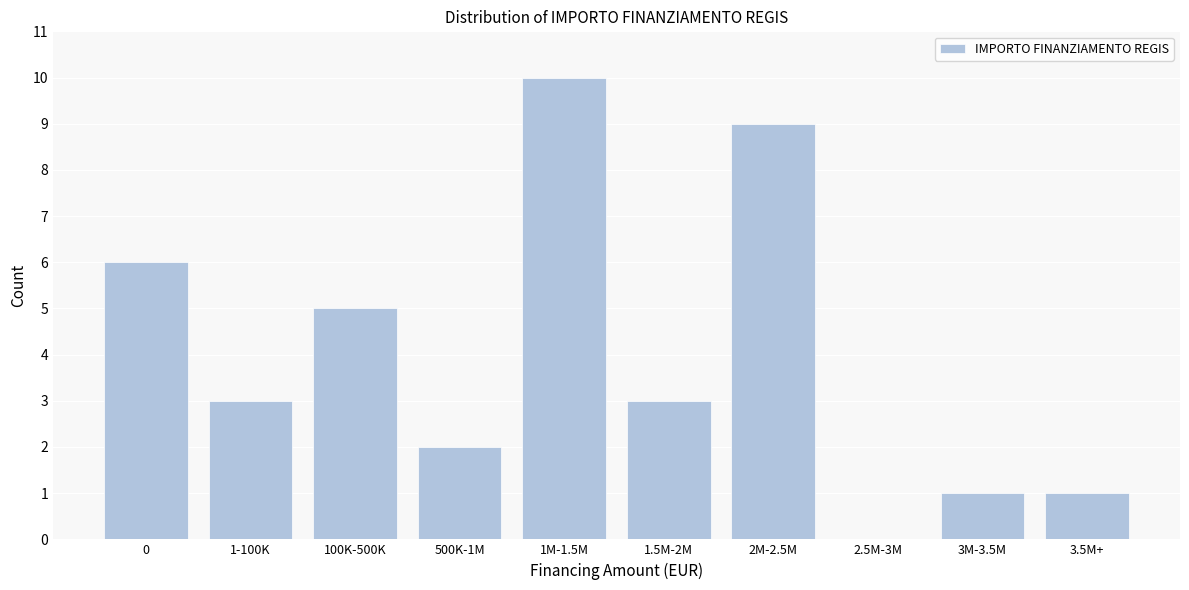

Reading left to right, transcribe all the data shown in this chart.

0=6	1-100K=3	100K-500K=5	500K-1M=2	1M-1.5M=10	1.5M-2M=3	2M-2.5M=9	2.5M-3M=0	3M-3.5M=1	3.5M+=1